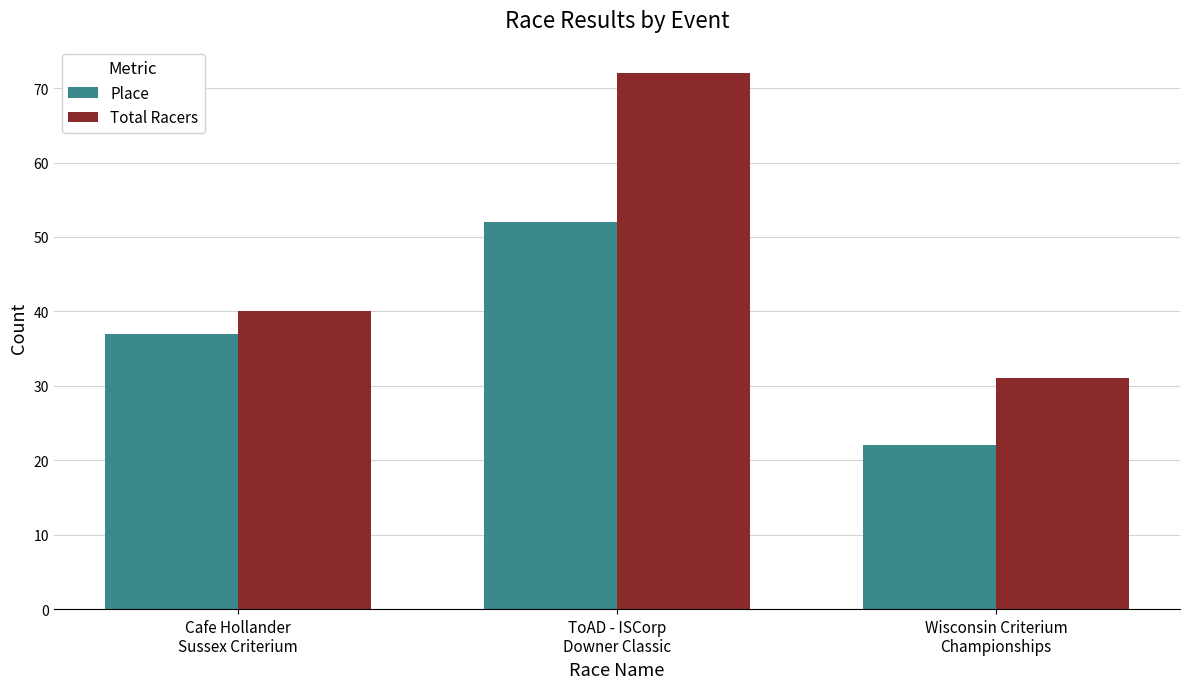

What is the lowest value of the Place series?

22